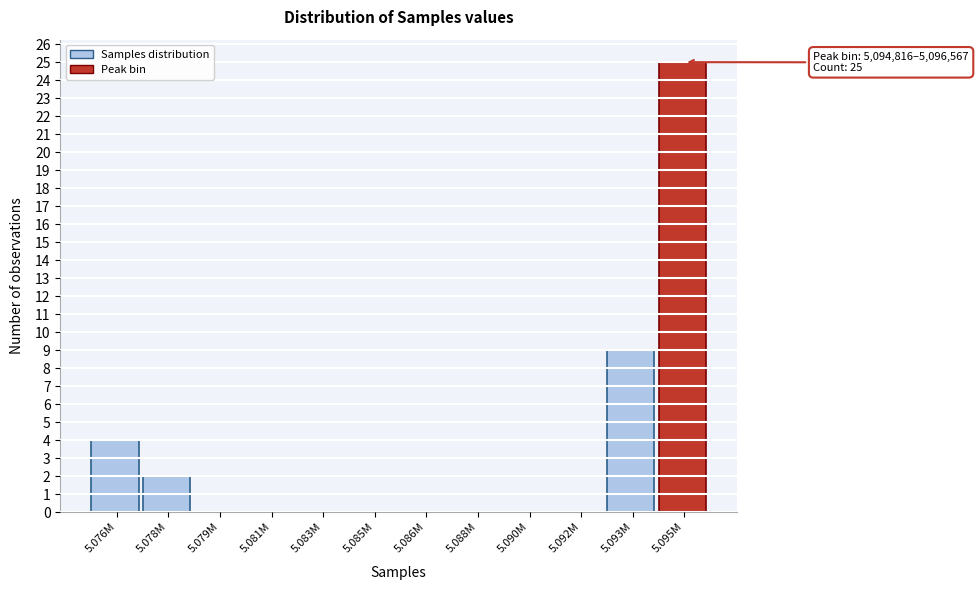

Reading left to right, list all the values displayed in this chart.

5.076M=4	5.078M=2	5.079M=0	5.081M=0	5.083M=0	5.085M=0	5.086M=0	5.088M=0	5.090M=0	5.092M=0	5.093M=9	5.095M=25